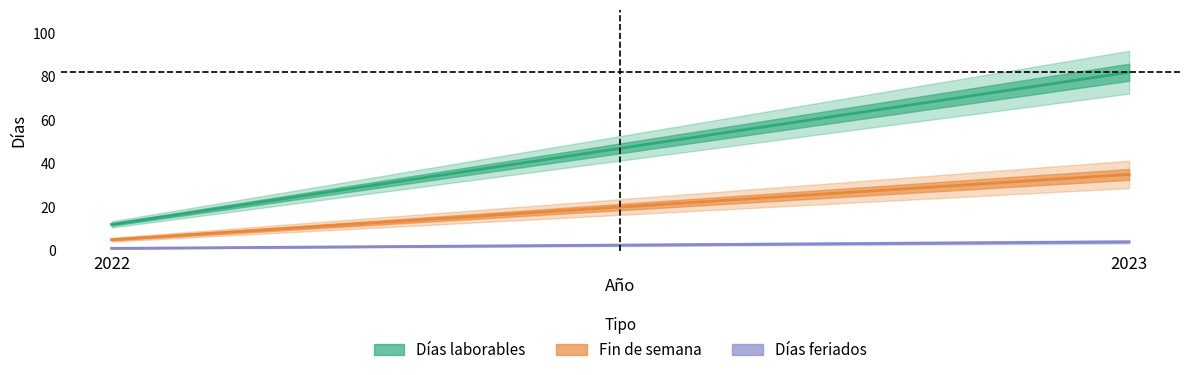

Count the number of data series in this chart.

3